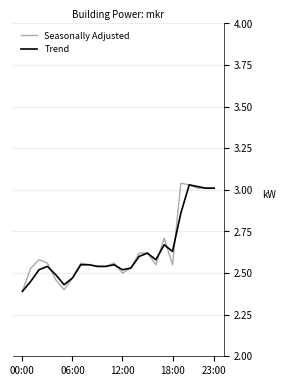

What is the sum of all Trend values?

63.1